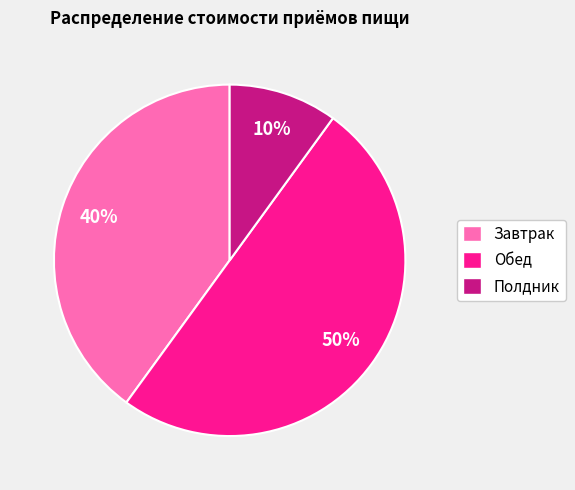

Is it true that Завтрак is 40% of the pie?

True